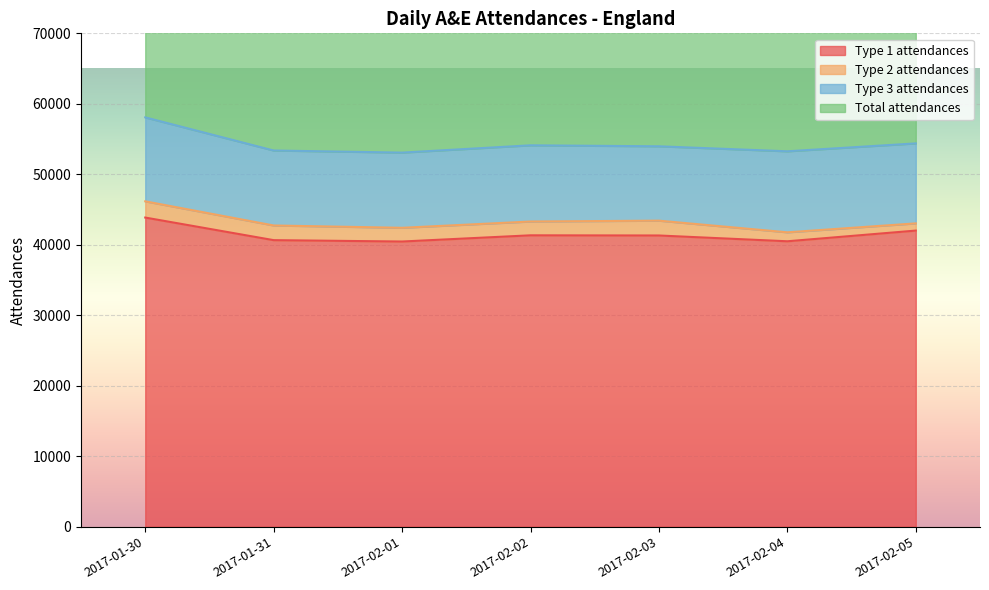

True or false: Type 1 attendances and Total attendances cross at least once.

False